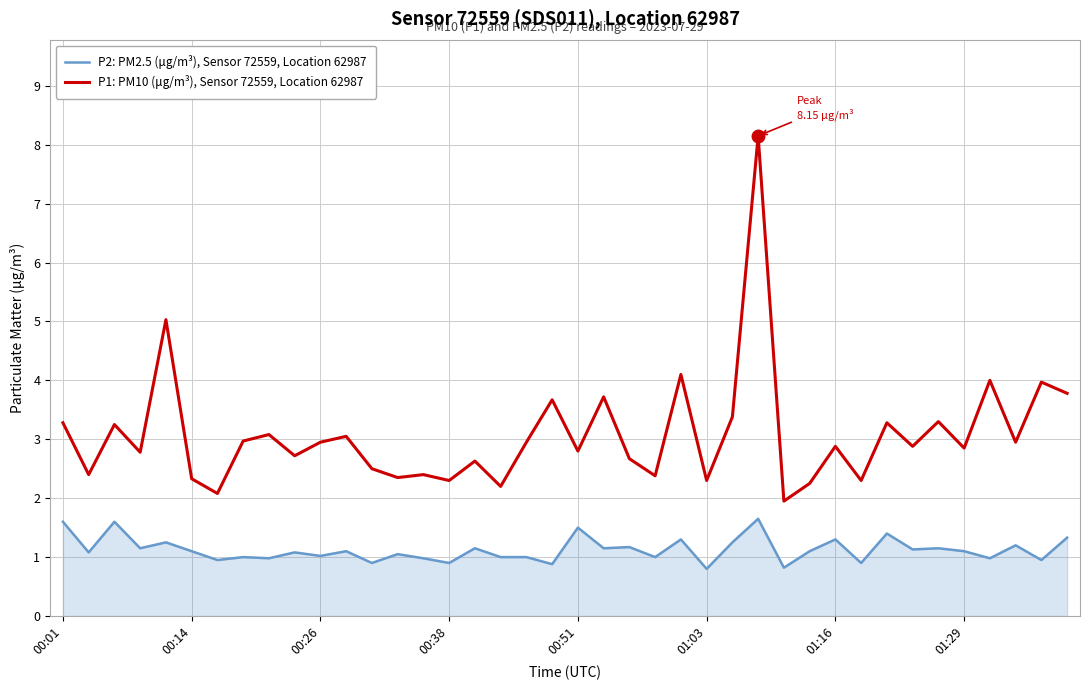

What is the highest value of the P1: PM10 (μg/m³), Sensor 72559, Location 62987 series?

8.2